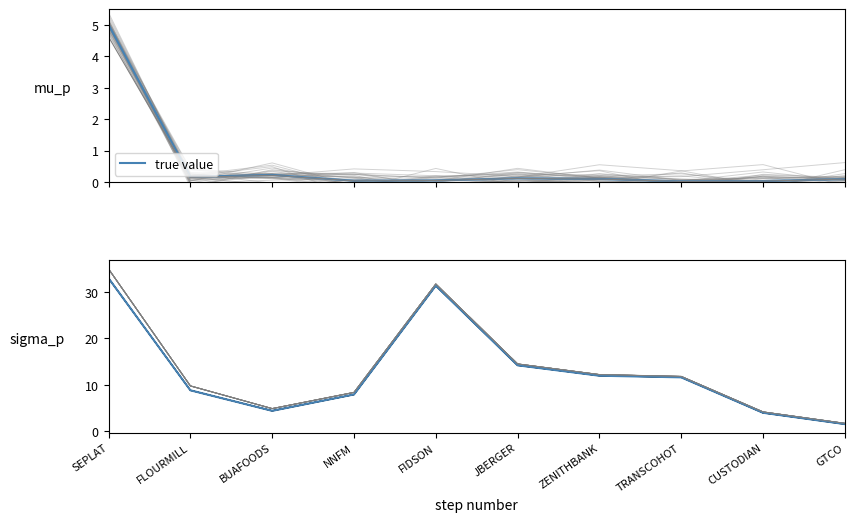

What is the value of the 3rd point from the left?

4.4